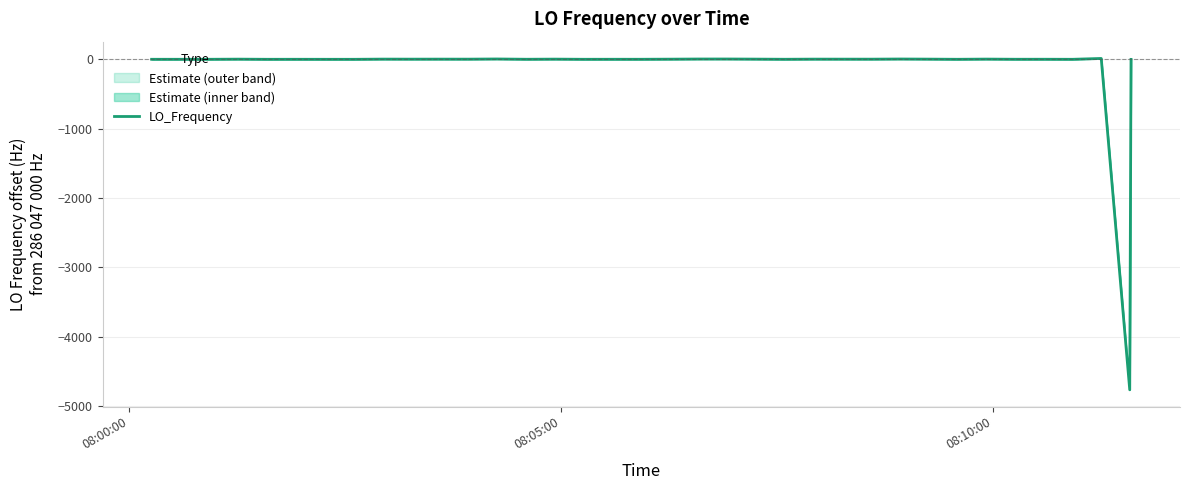

What is the difference between the maximum and second lowest values?

13.3